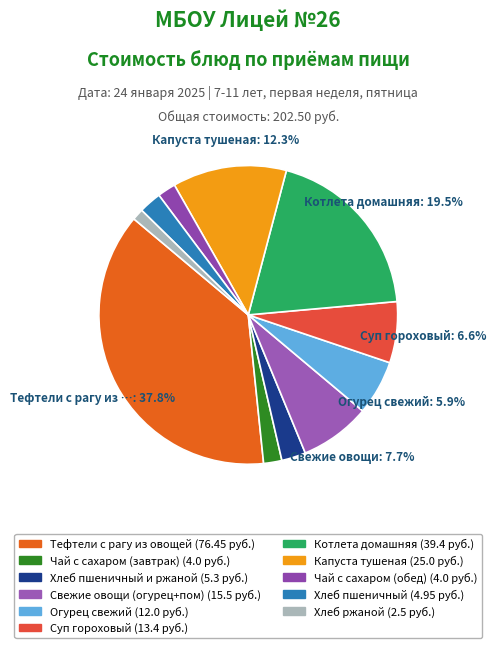

To the nearest percent, what is the difference between the largest and smallest slice percentages?

37%